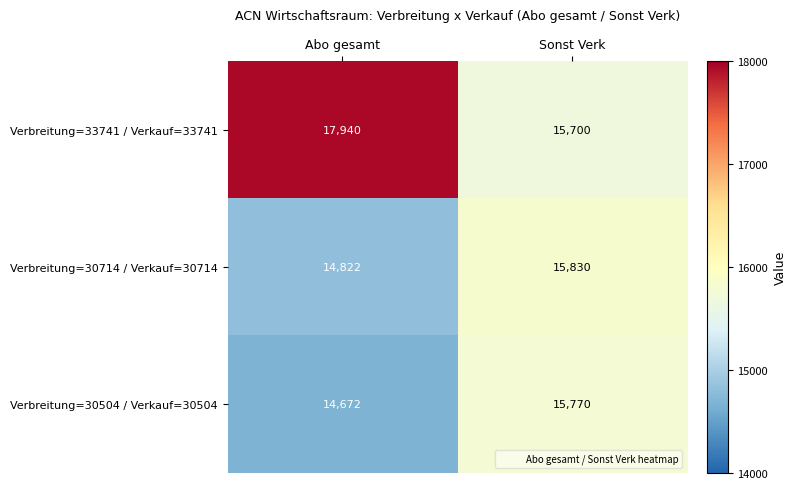

What is the approximate value of Verbreitung=30504 / Verkauf=30504 at Abo gesamt, to the nearest 100?

14700